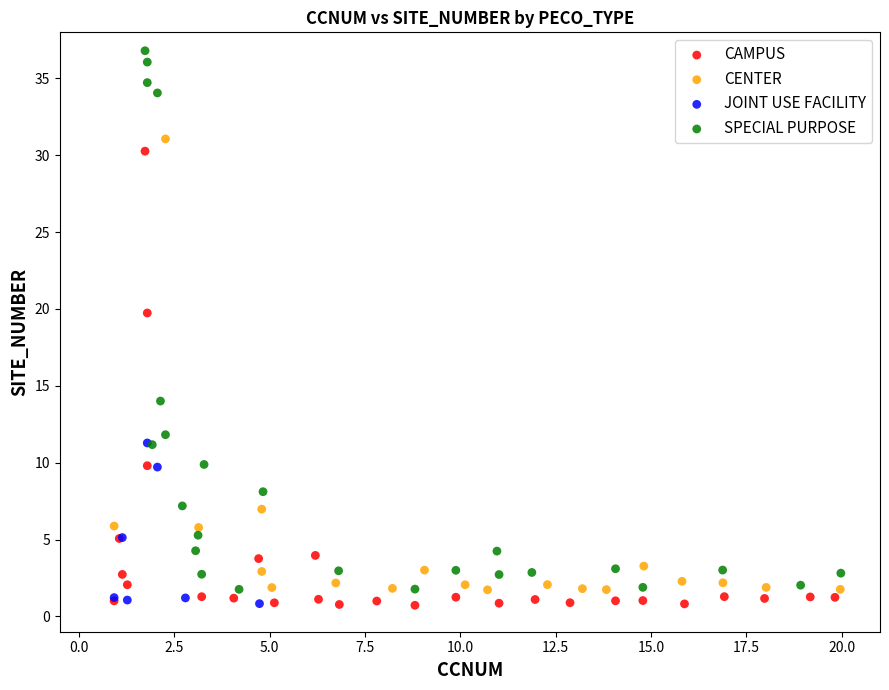

Which series contains the highest Y value?

SPECIAL PURPOSE